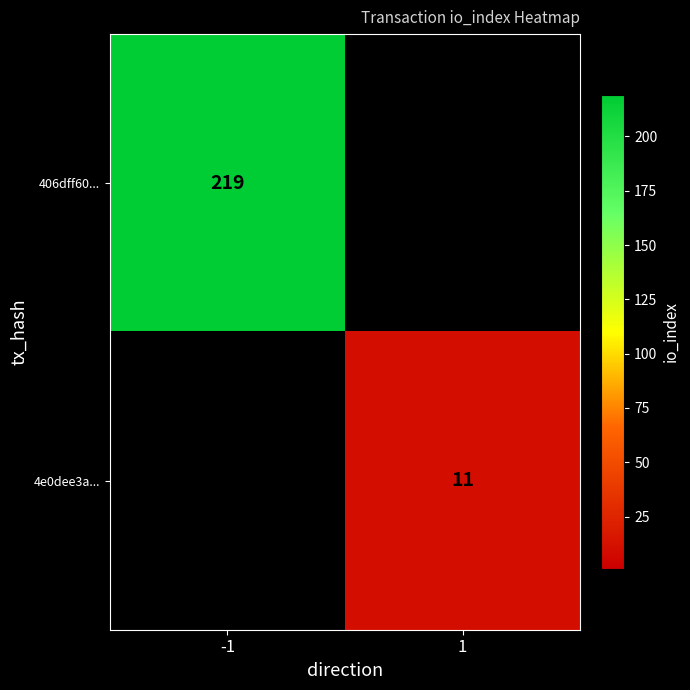

True or false: 406dff60... has a value of 219 at -1.

True